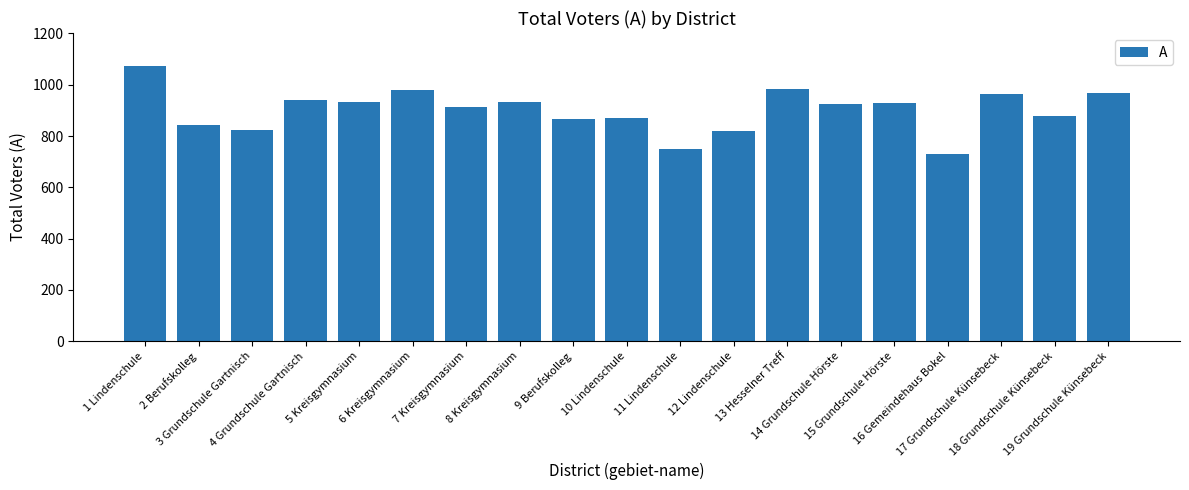

What is the maximum value shown in the chart?

1073